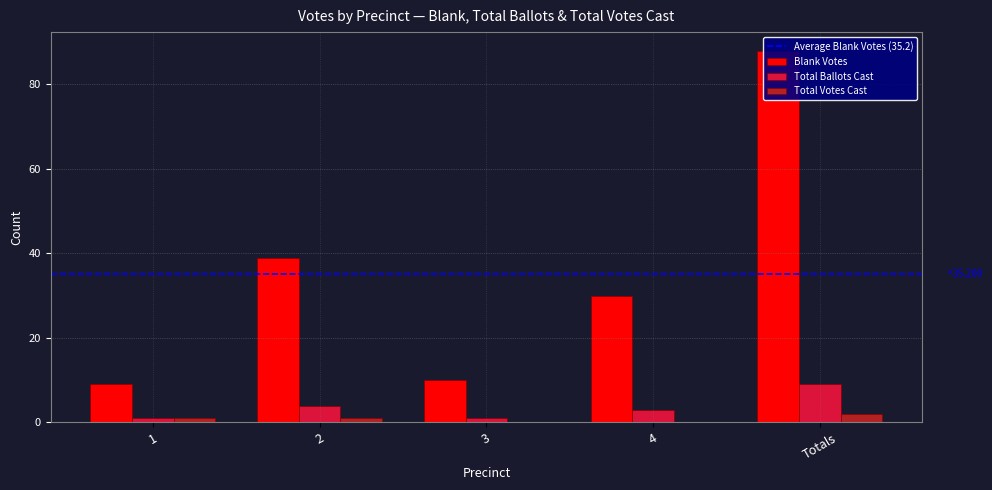

What is the label of the 4th bar from the right?

2